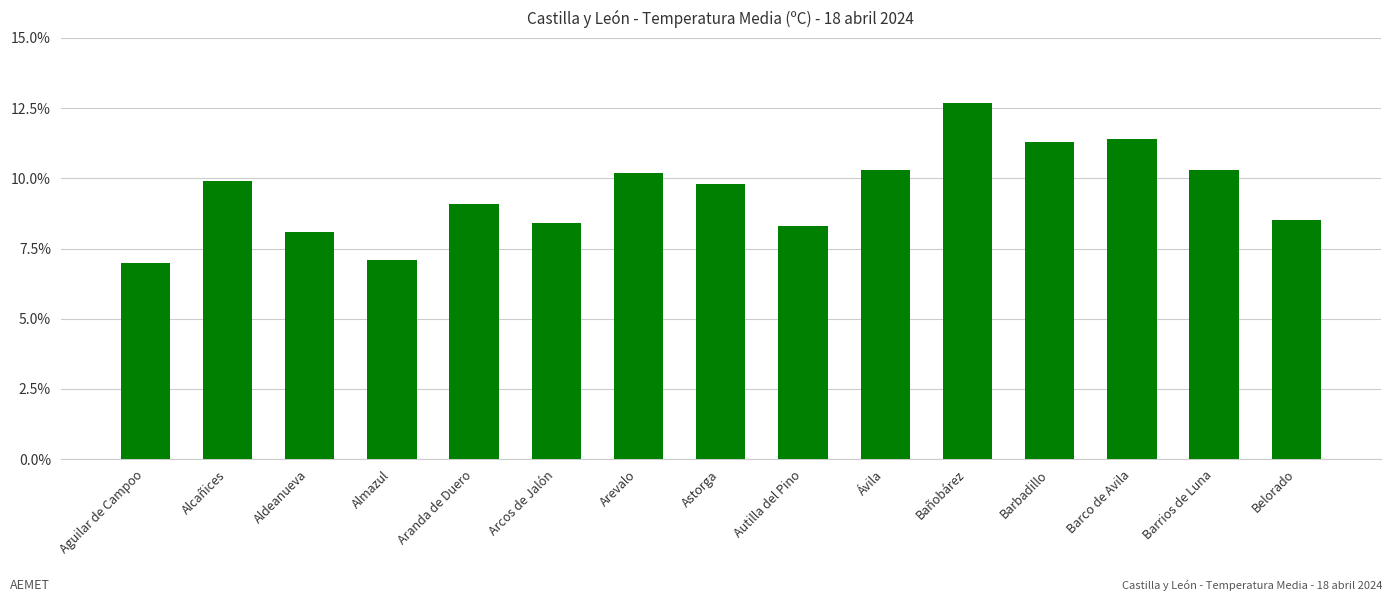

Are the bars horizontal?

No